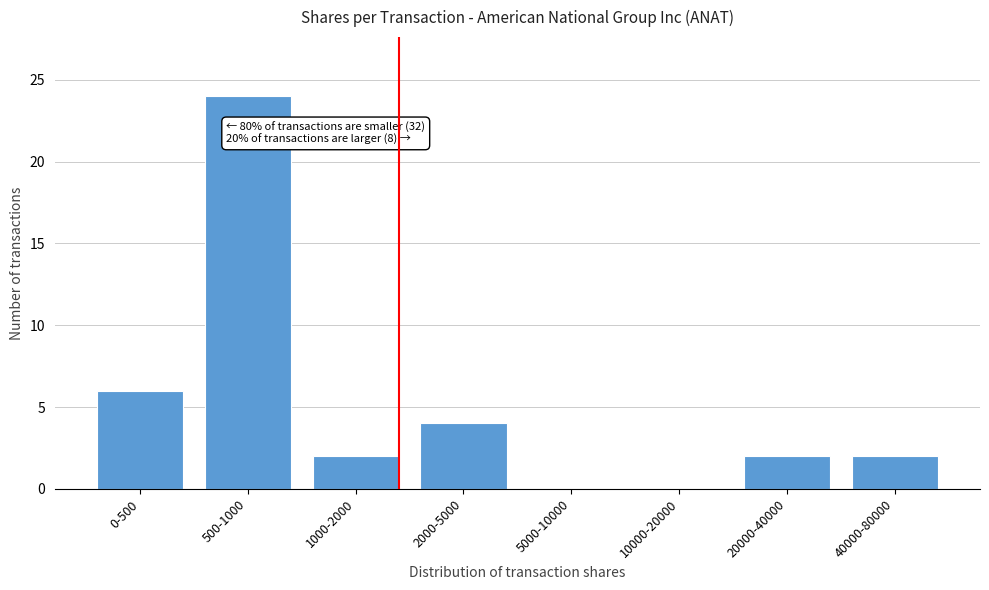

Reading right to left, what are all the values shown in this chart?

40000-80000=2	20000-40000=2	10000-20000=0	5000-10000=0	2000-5000=4	1000-2000=2	500-1000=24	0-500=6